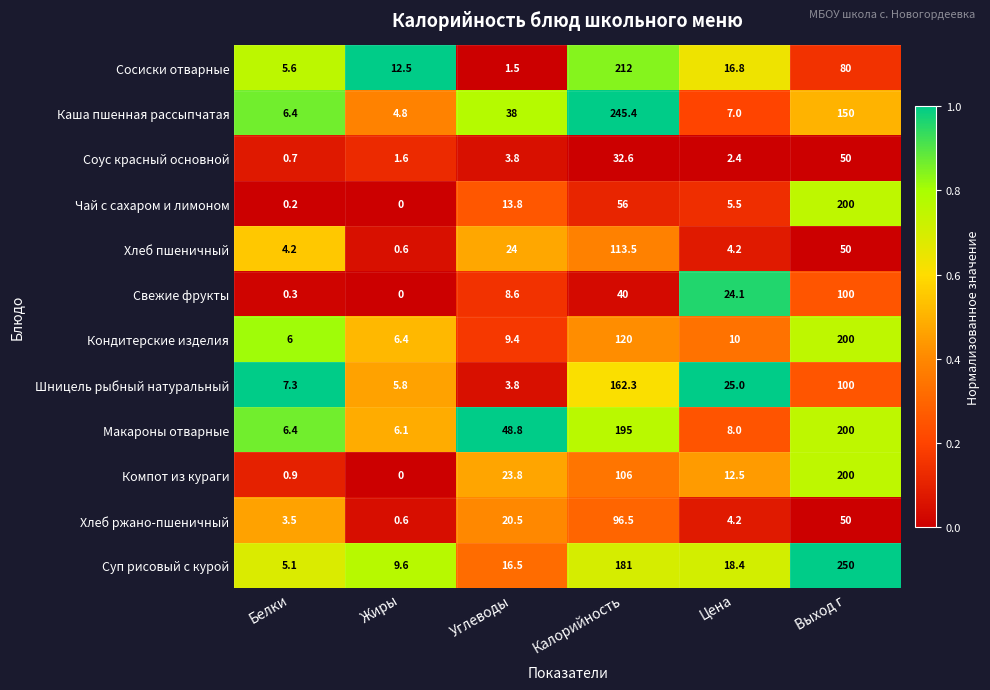

What is the spread (max minus min) of values at Белки?

7.1